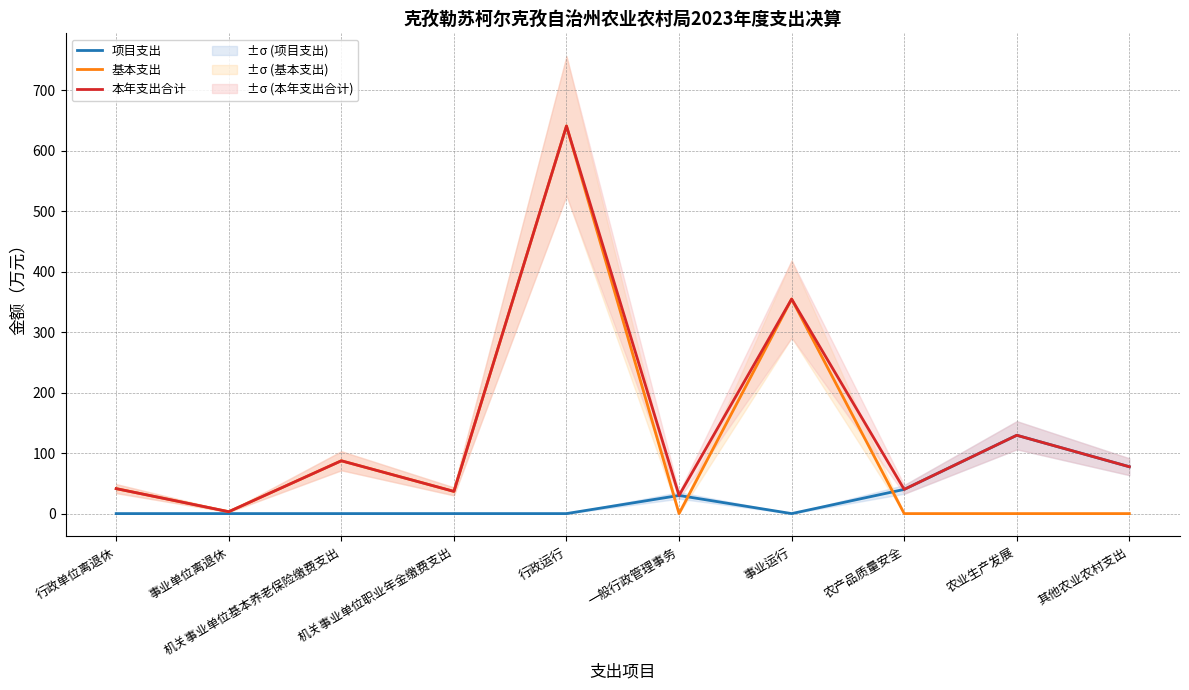

What is the difference between the 项目支出 values at 农产品质量安全 and 事业运行?

40.0